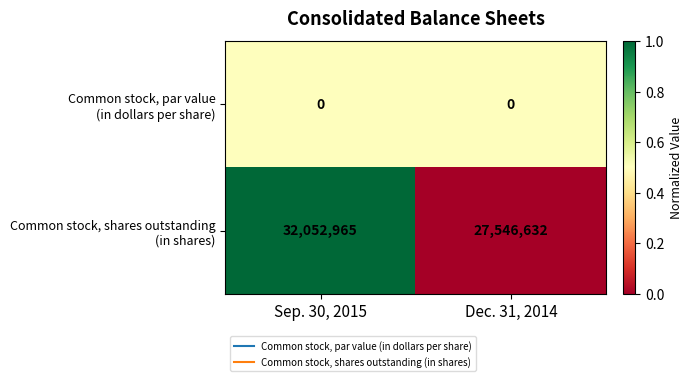

What is the greatest value displayed?

32052965